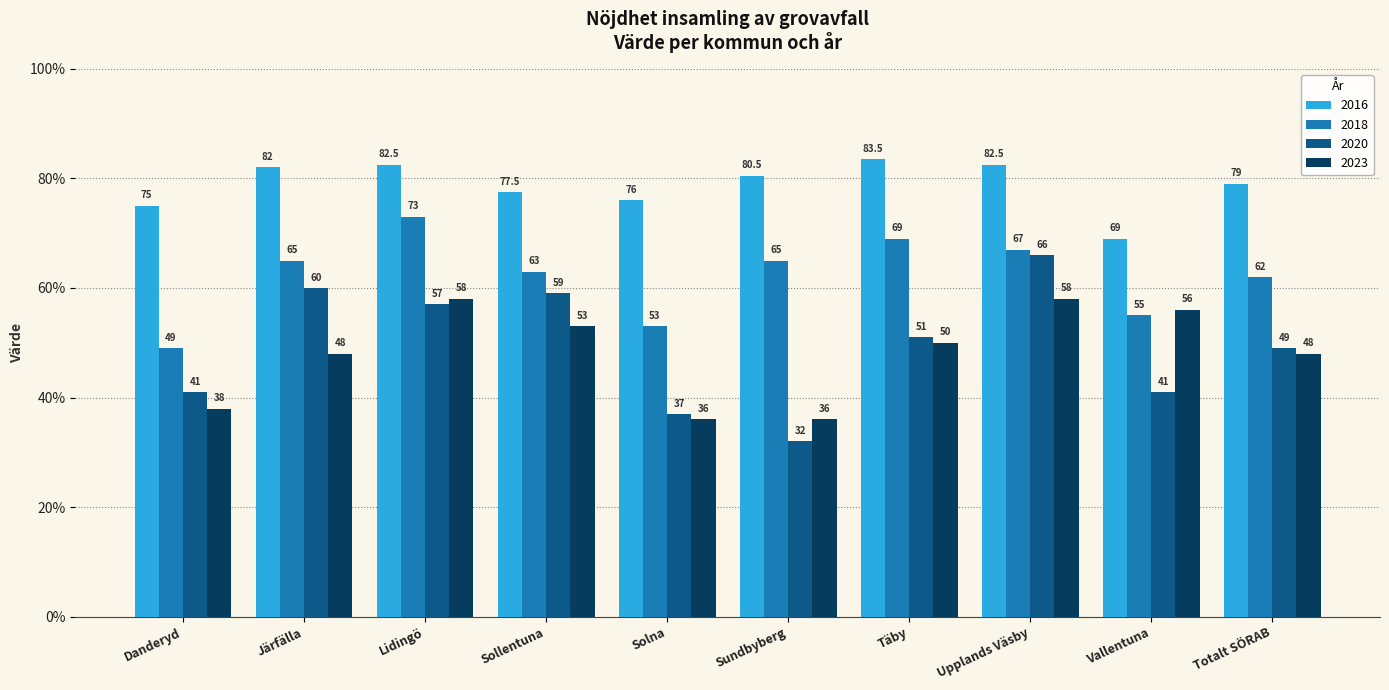

Which label corresponds to the largest value in the chart?

Täby